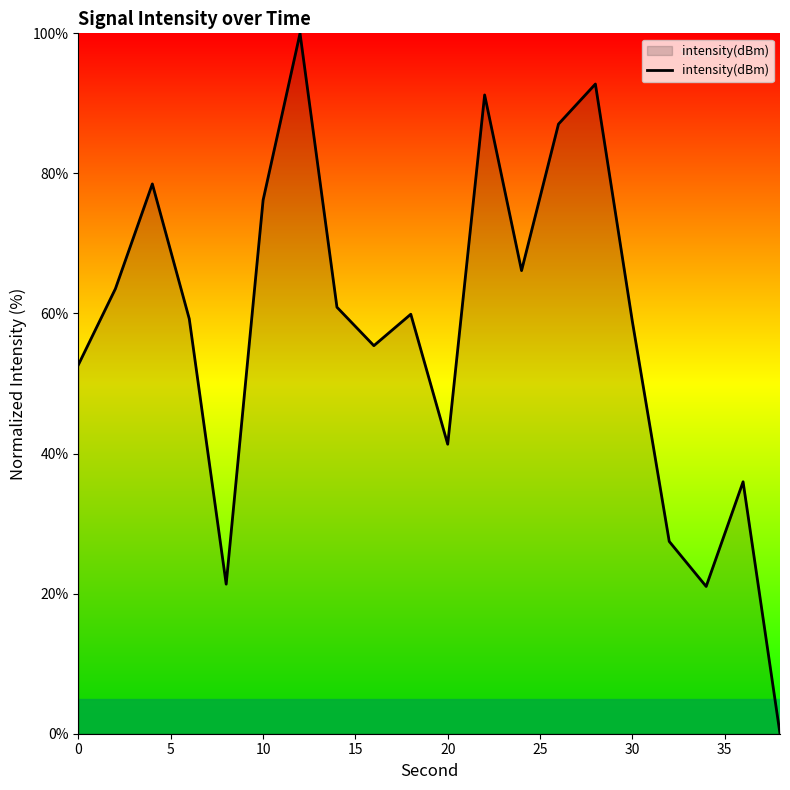

How many categories are shown in the chart?

20